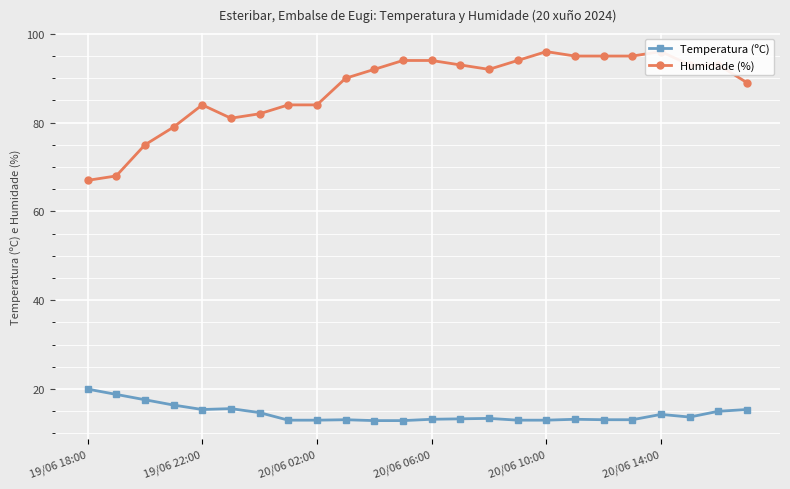

What is the minimum value for Temperatura (ºC)?

12.9